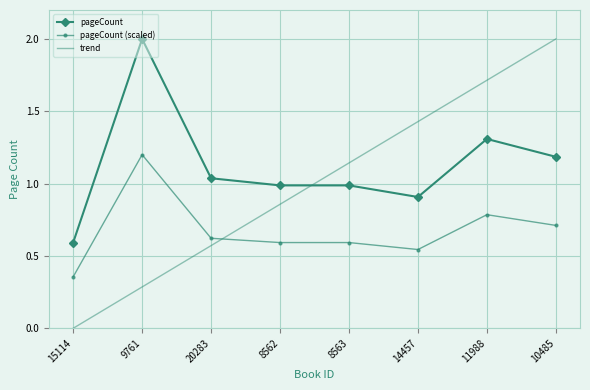

Which category has the highest value in the pageCount (scaled) series?

9761